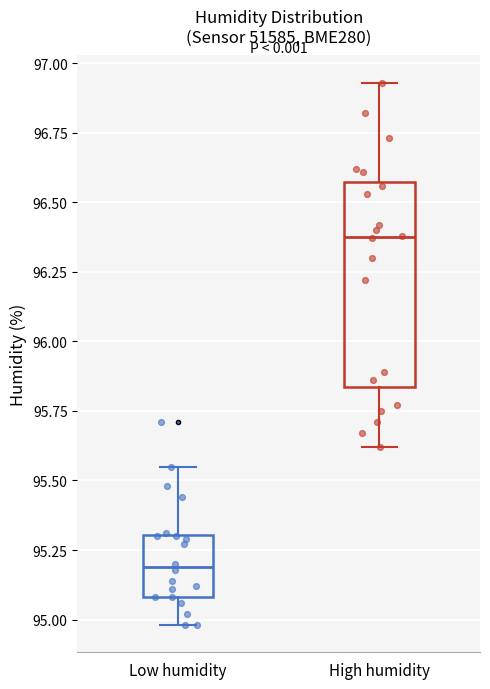

Comparing the boxes themselves (not the whiskers), which one is the tallest?

High humidity